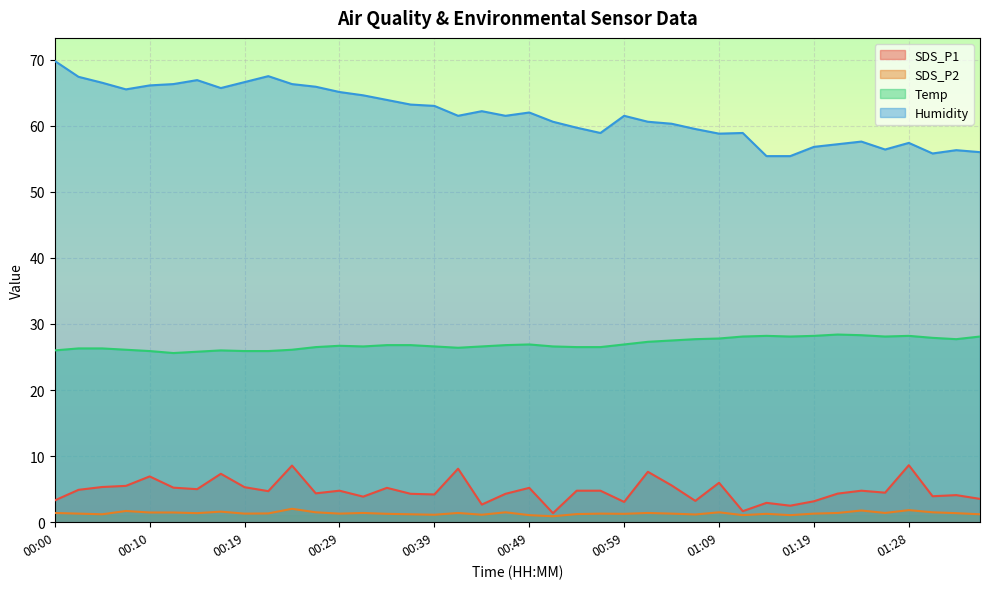

What is the value of the Humidity point at the 31st from the left?

55.4